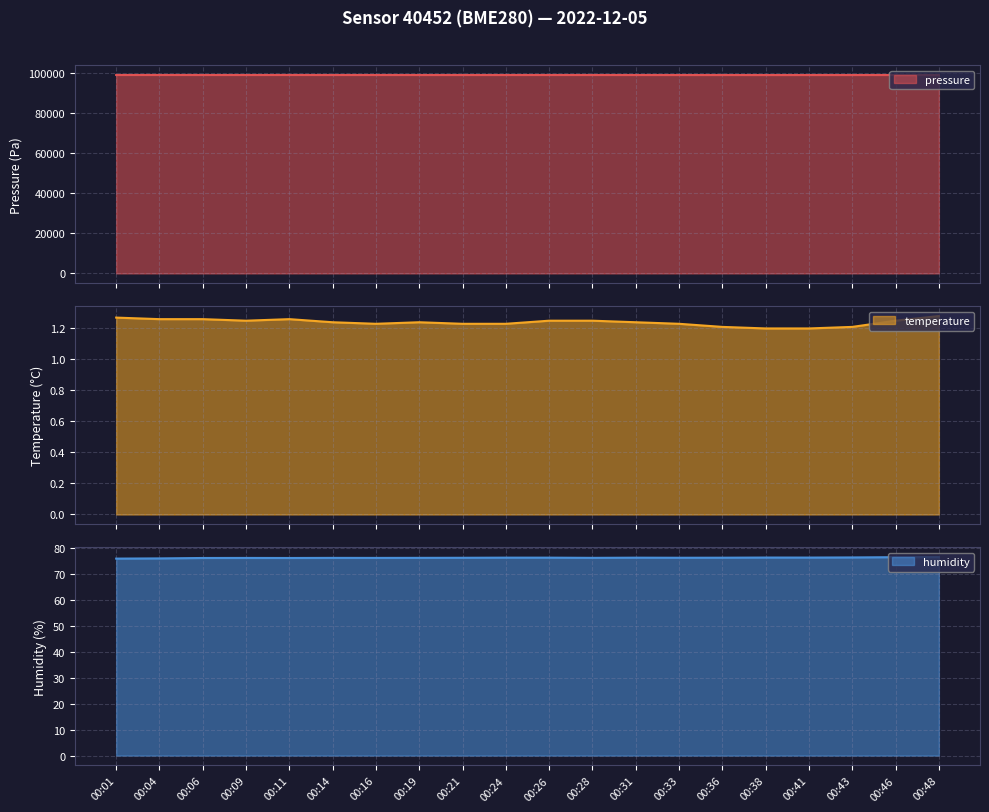

At how many categories does at least one series exceed 44559?

20